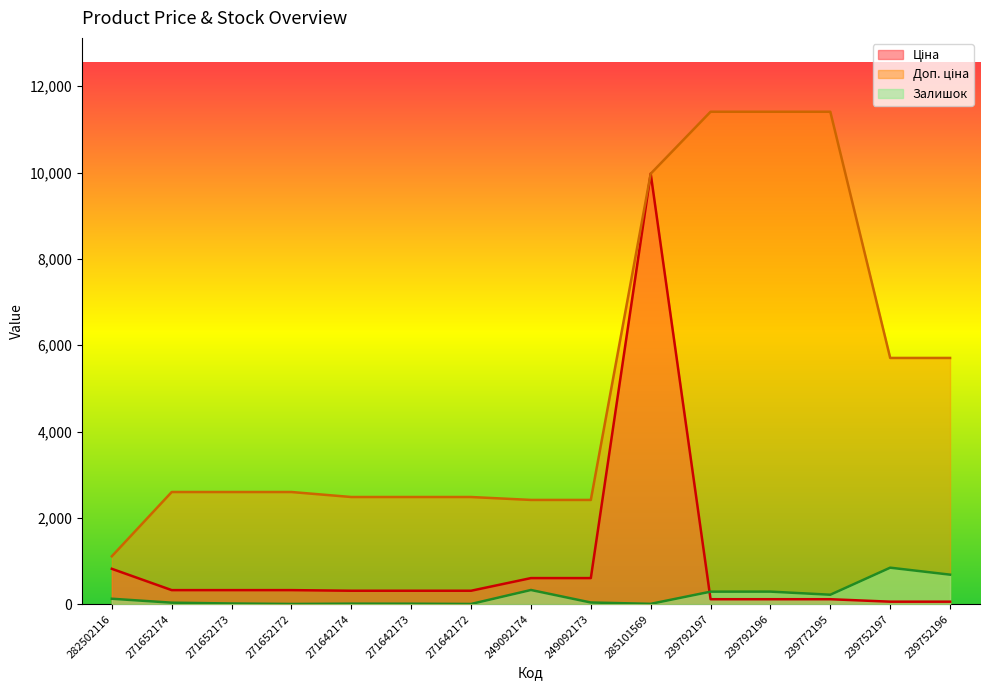

How many lines are shown in the chart?

3